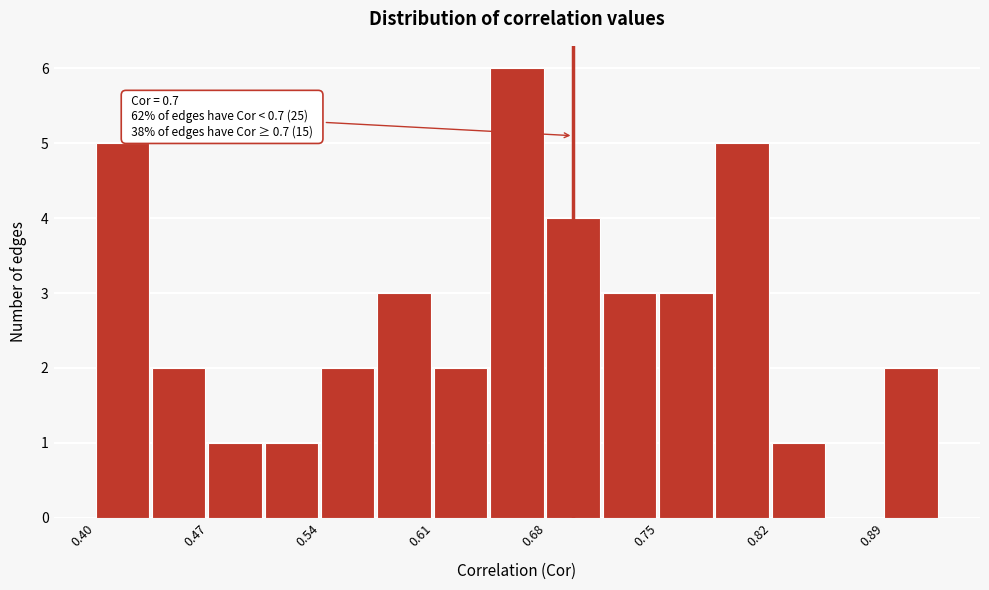

Around what value on the x-axis is the tallest bar? Give the approximate position of its centre, as read against the axis.

0.66